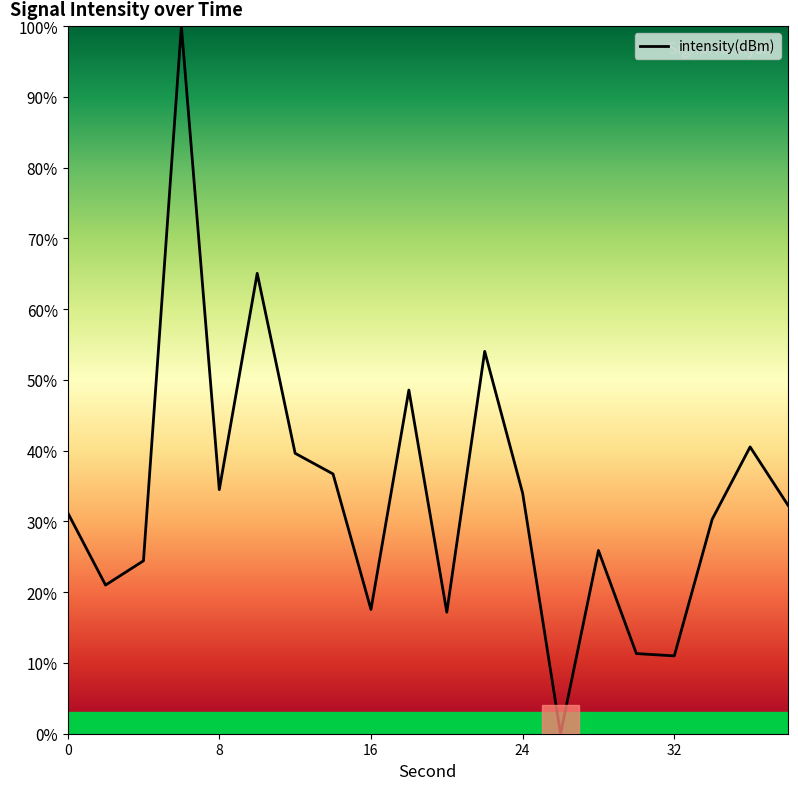

What is the difference between the maximum and minimum values?

100.0